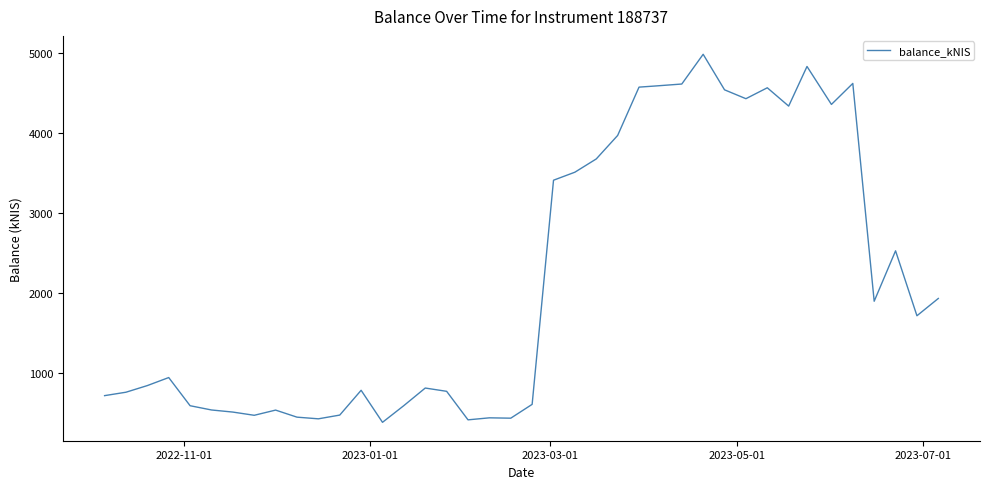

How many values exceed 940?

20